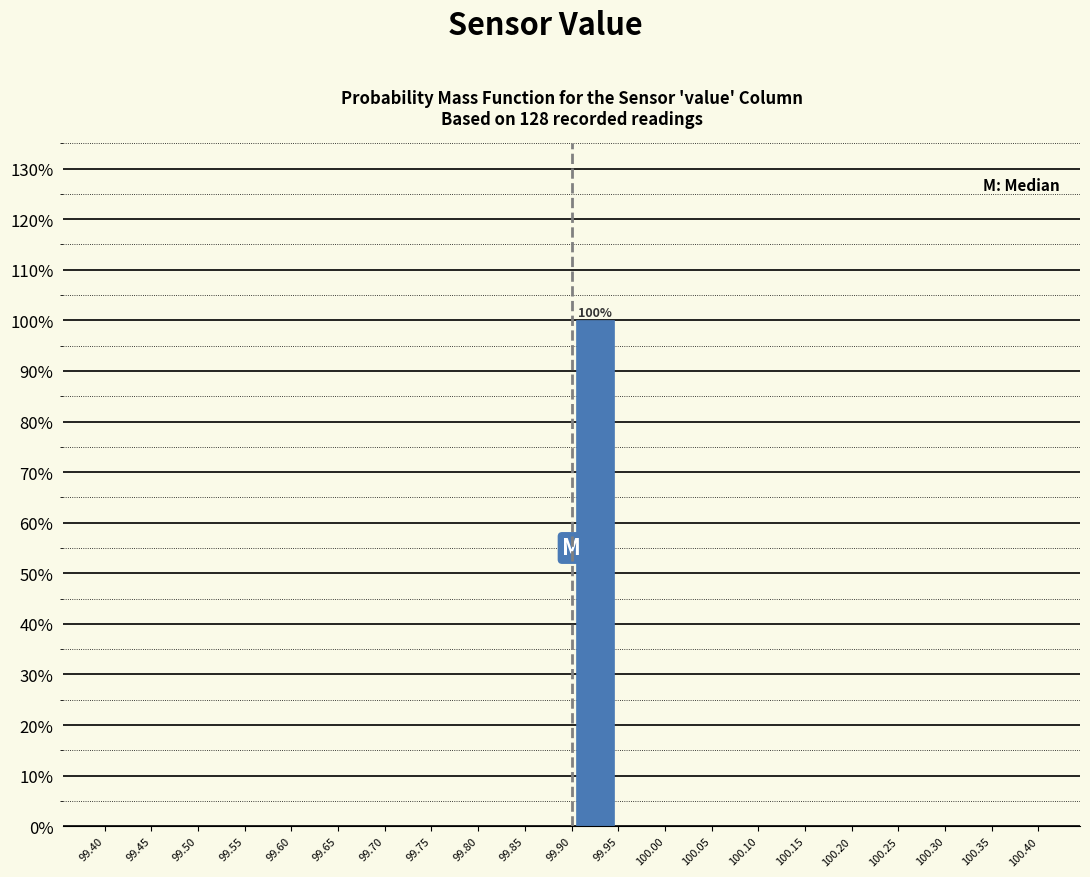

Which range on the x-axis has the tallest bar?

99.90 to 99.95